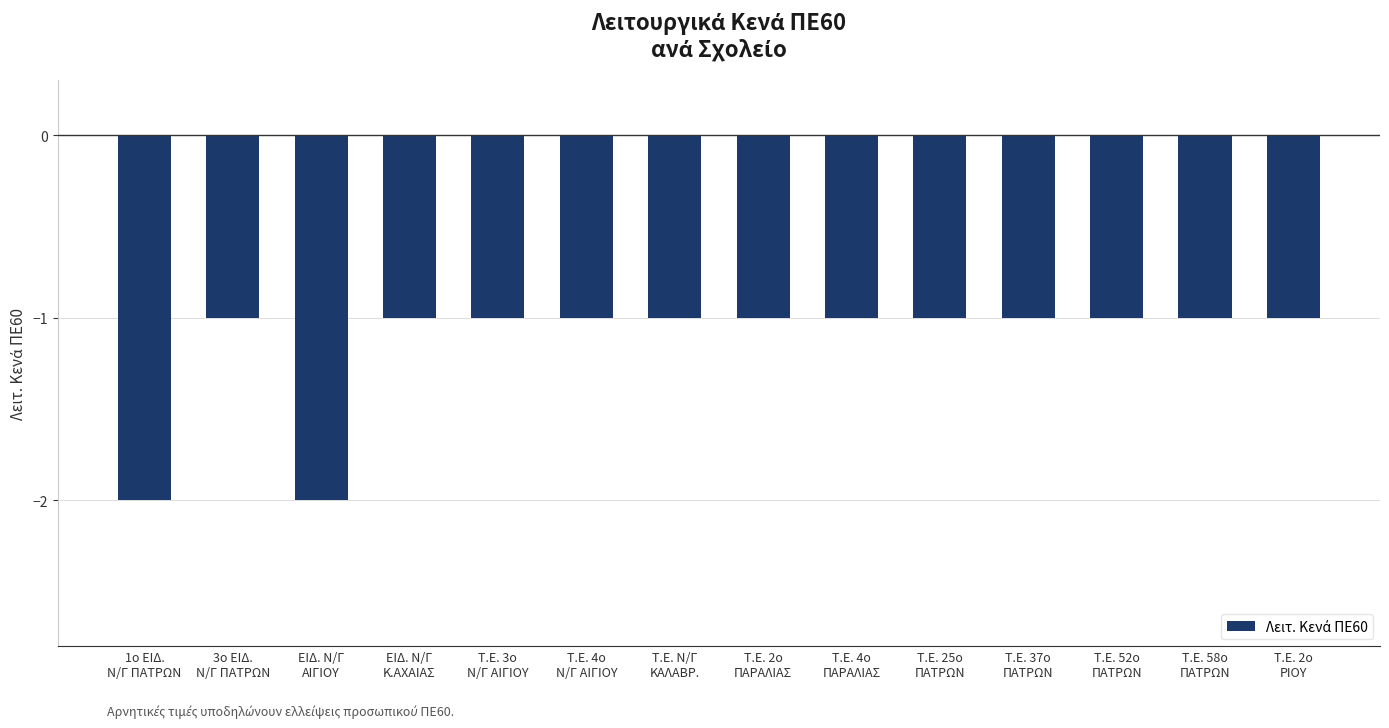

Does the chart contain any negative values?

Yes